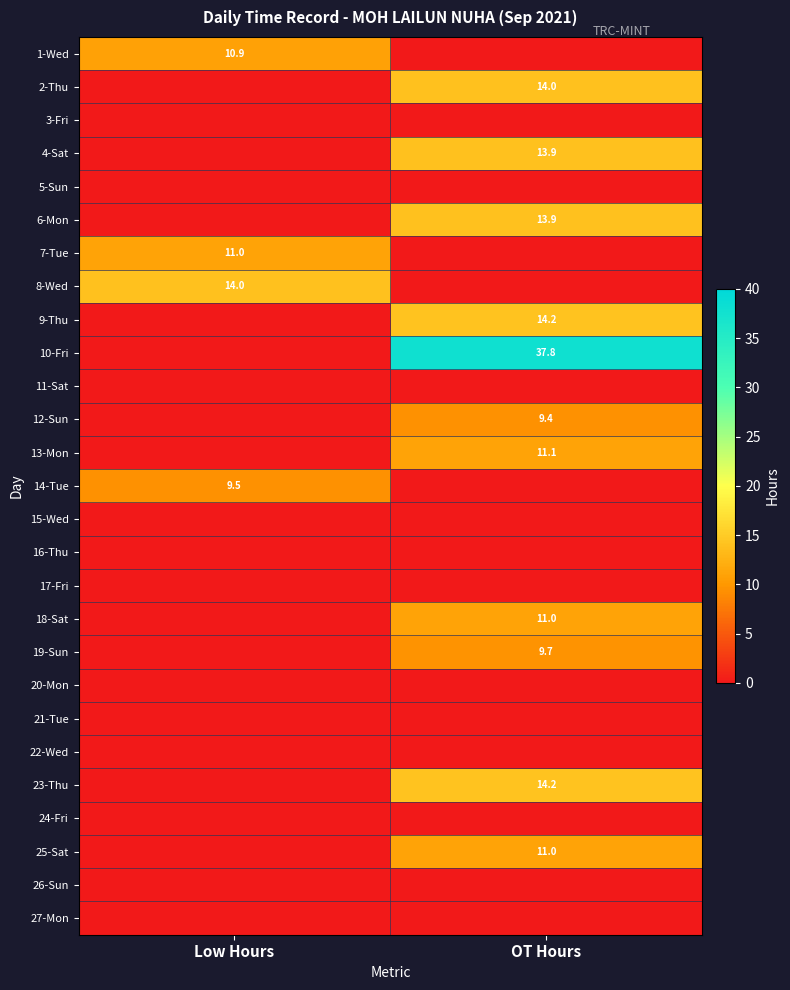

Is it true that 9-Thu equals 14.2 at OT Hours?

True